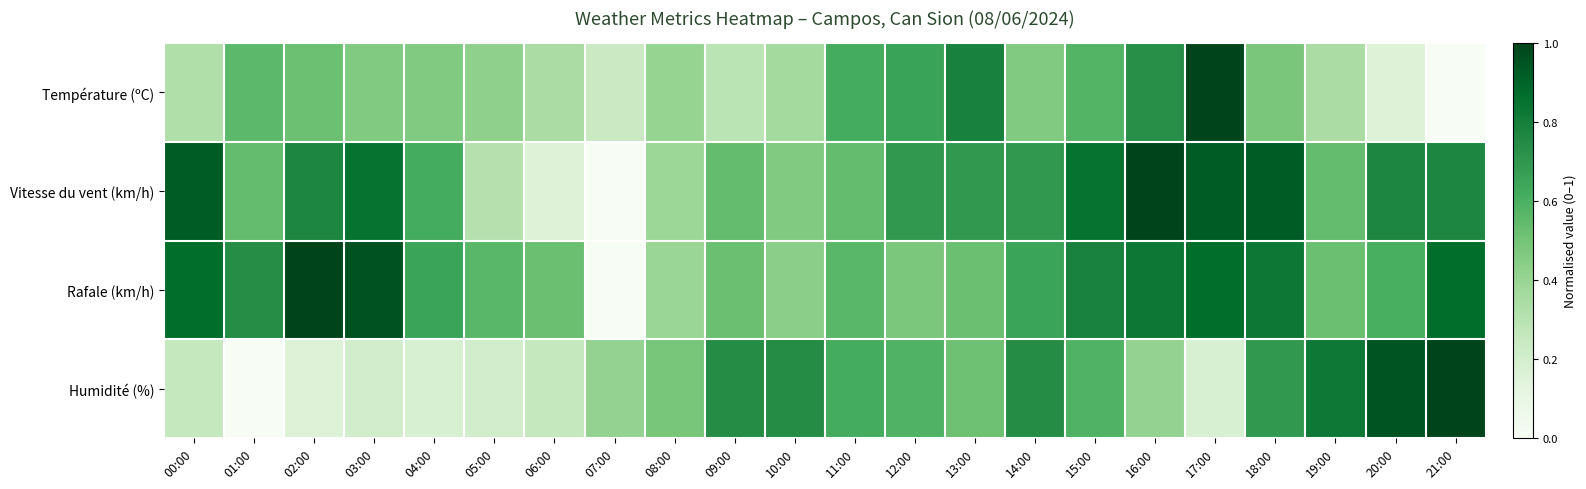

How many series are shown in this chart?

4